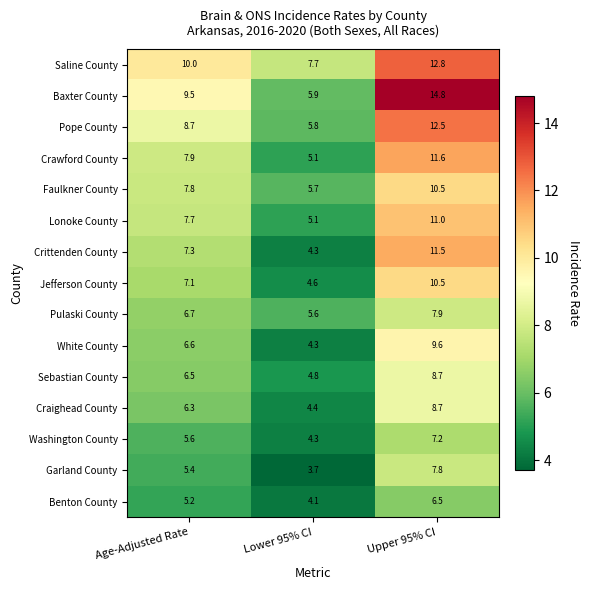

At Age-Adjusted Rate, list the series in order from largest to smallest.

Saline County, Baxter County, Pope County, Crawford County, Faulkner County, Lonoke County, Crittenden County, Jefferson County, Pulaski County, White County, Sebastian County, Craighead County, Washington County, Garland County, Benton County